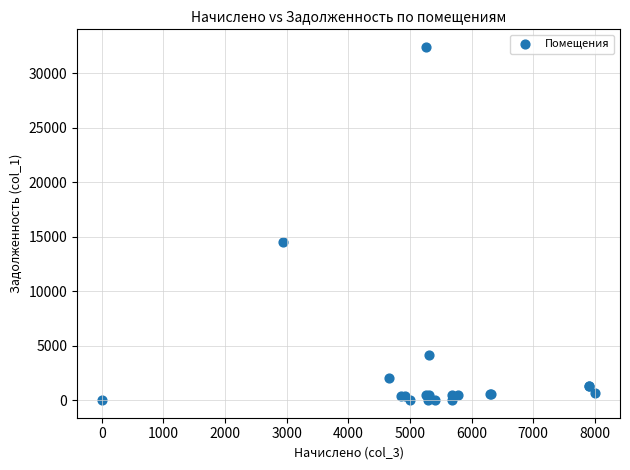

What Y value in the scatter plot is closest to 16199?

14522.9